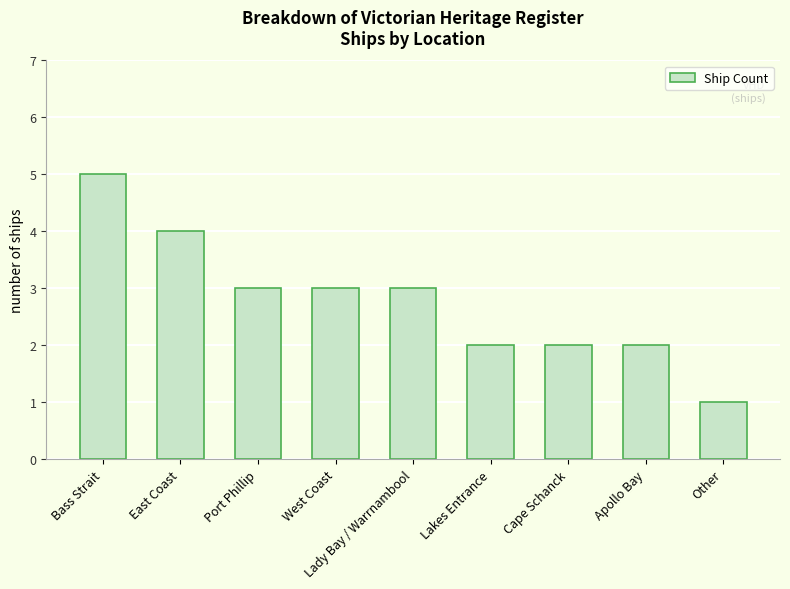

What position from the right is Lakes Entrance?

4